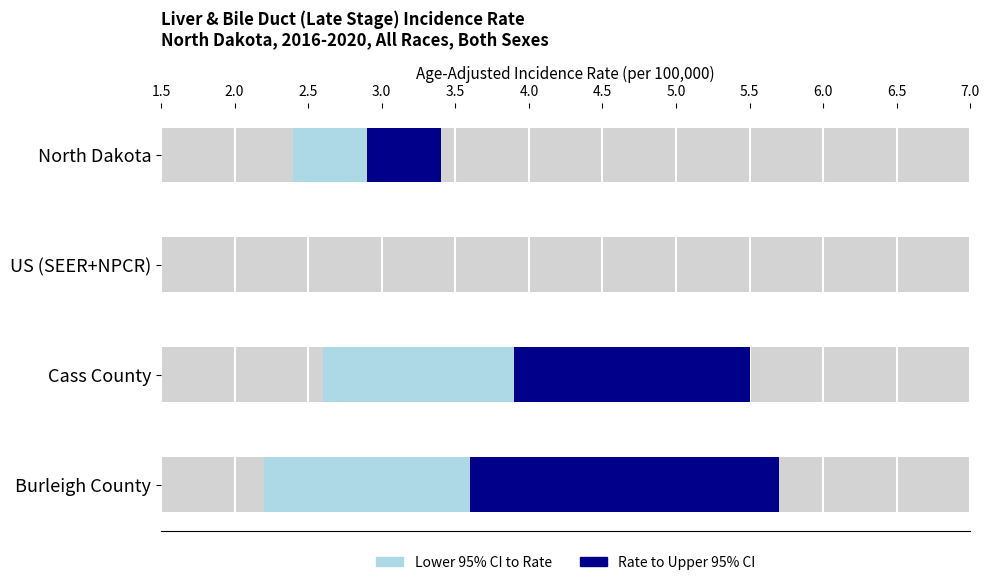

Between Burleigh County and US (SEER+NPCR), which is larger?

Burleigh County